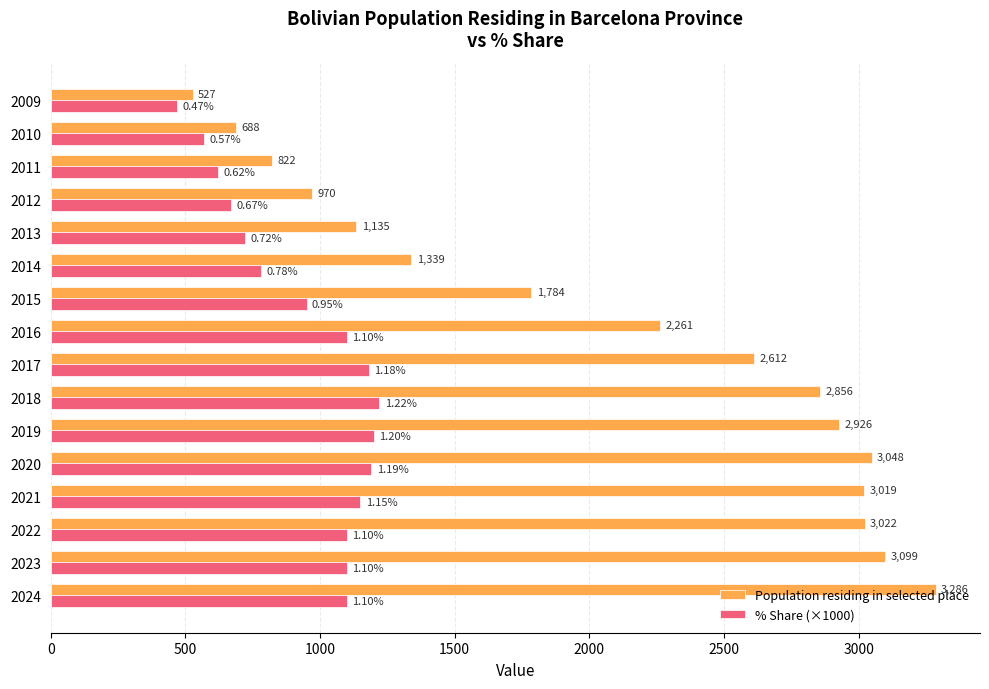

What is the average value of the % Share (×1000) series?

945